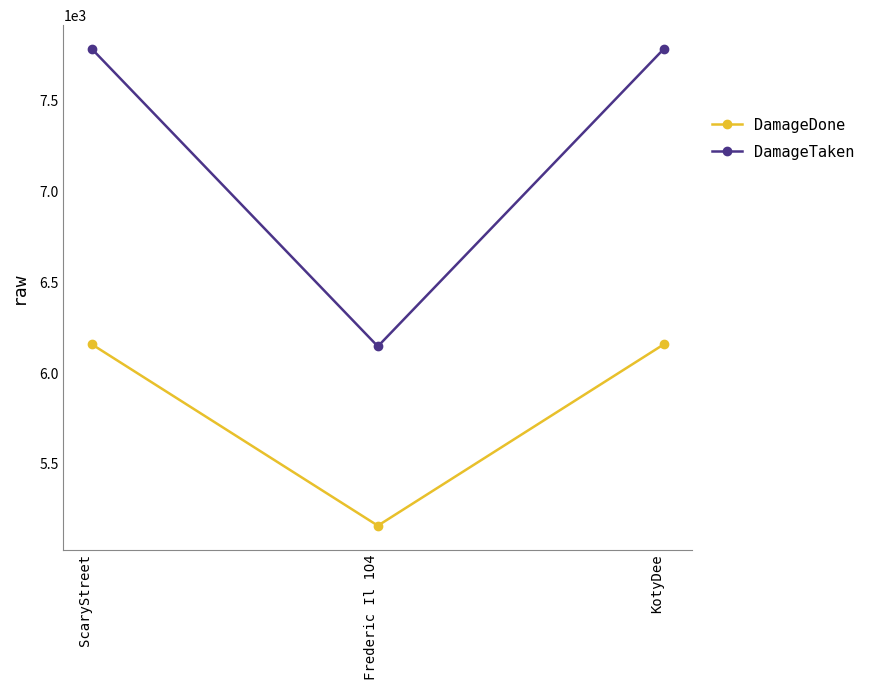

Reading left to right, extract all data points from this chart.

DamageDone: ScaryStreet=6158	Frederic Il 1O4=5160	KotyDee=6158
DamageTaken: ScaryStreet=7784	Frederic Il 1O4=6147	KotyDee=7784